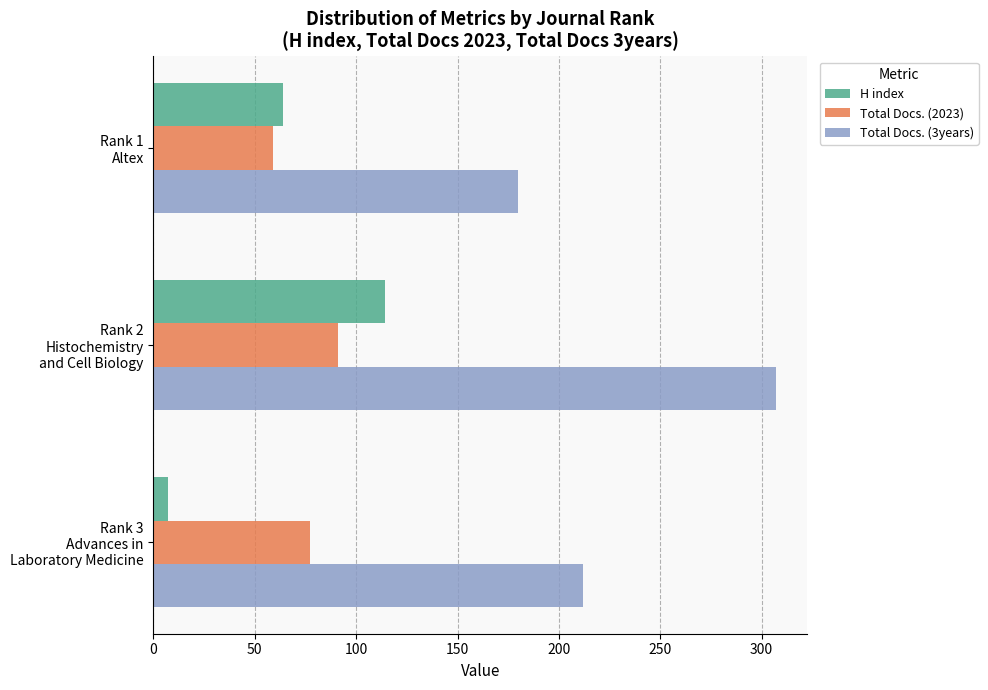

Which series has the largest range (max minus min)?

Total Docs. (3years)